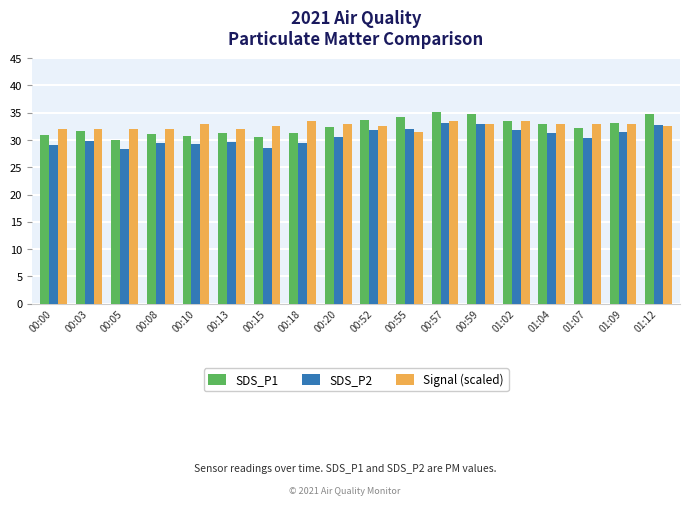

How many bars are there in total?

54